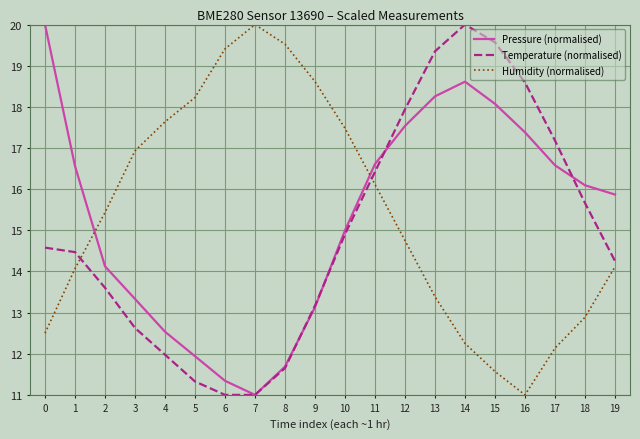

At which category does Humidity (normalised) reach its first local valley?

16